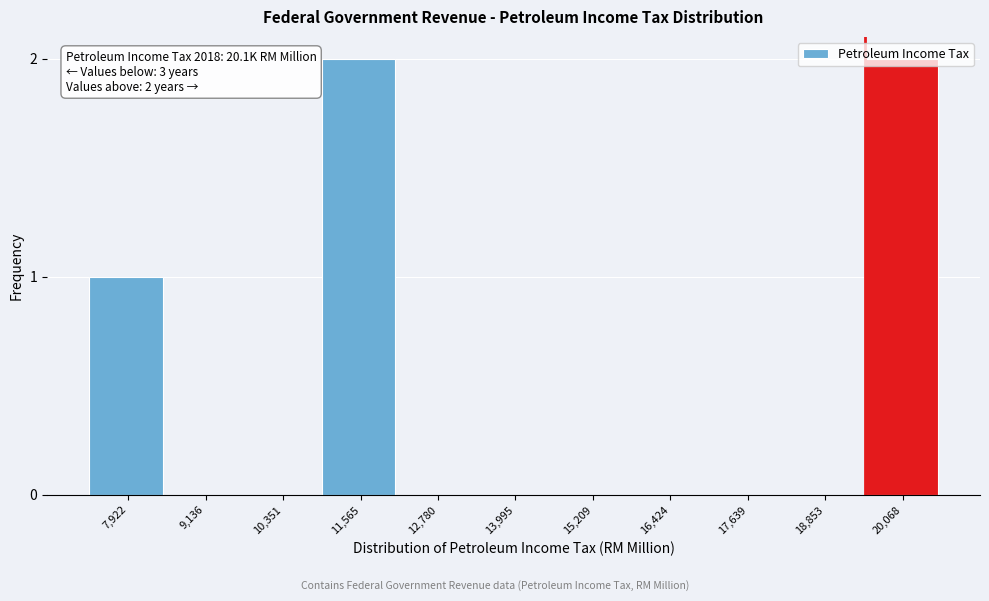

Between 12,780 and 11,565, which is larger?

11,565